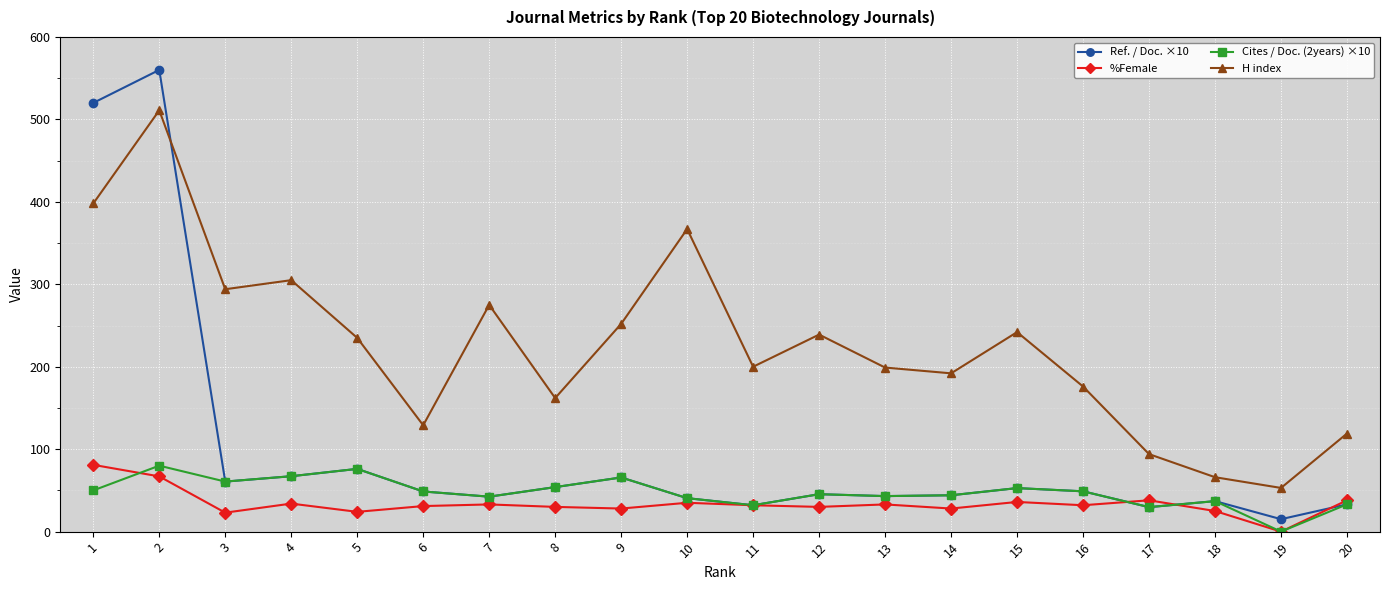

Is it true that %Female equals 9.0 at 15?

False